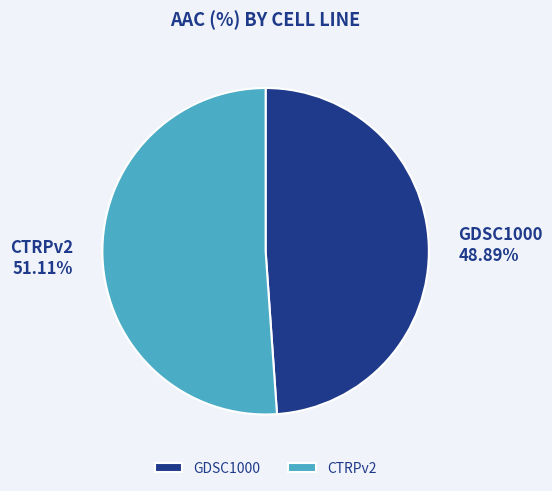

What portion of the pie excludes GDSC1000?

51.1%